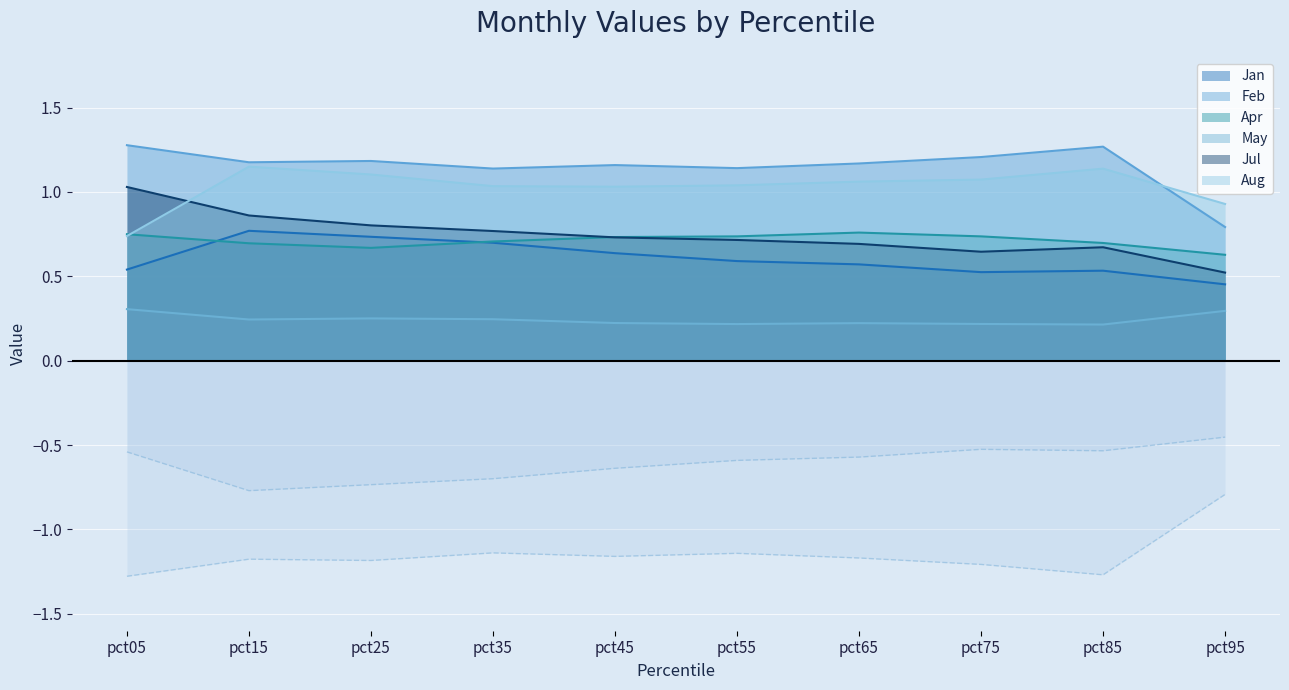

At which label does Aug first exceed 1?

pct15